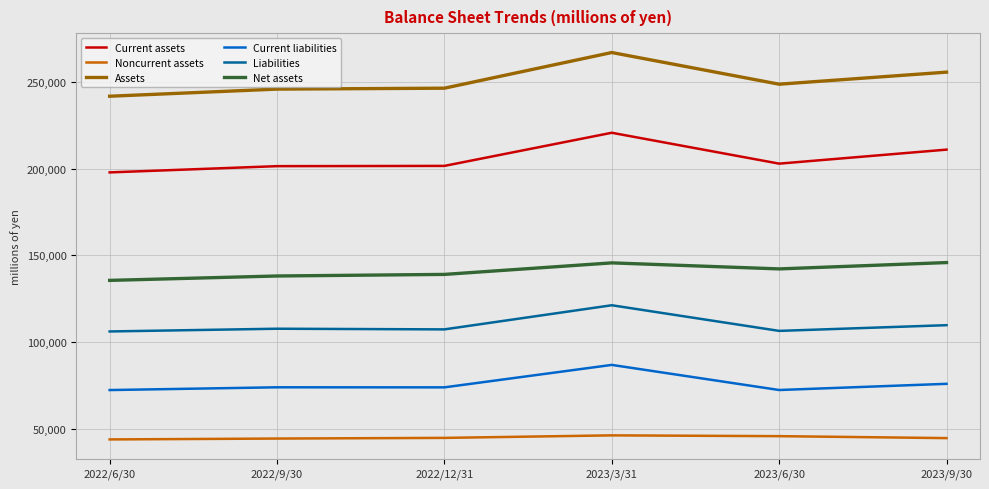

Which series has the widest spread of values?

Assets